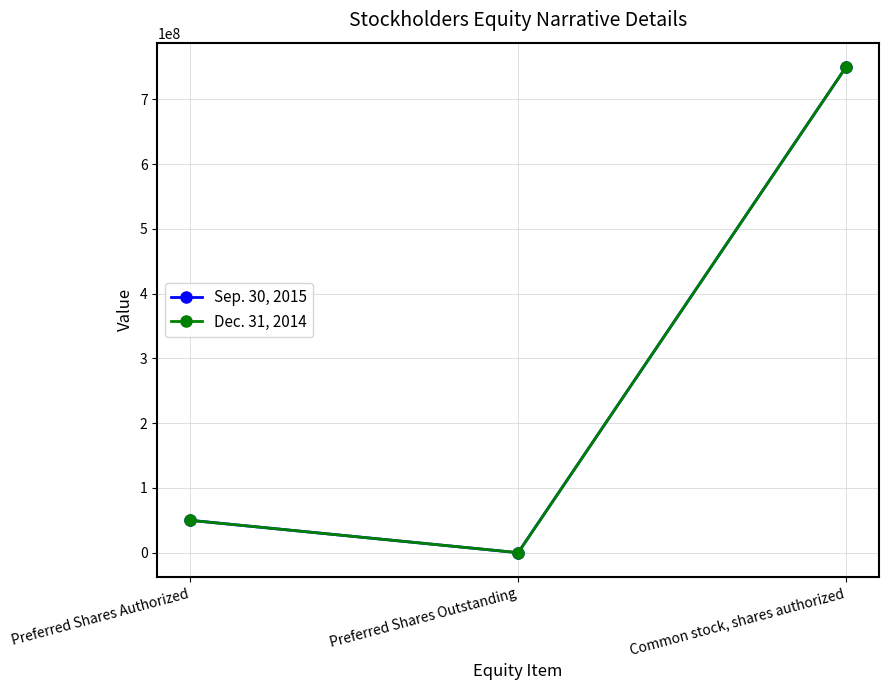

List the series in order of their peak value, highest first.

Sep. 30, 2015, Dec. 31, 2014